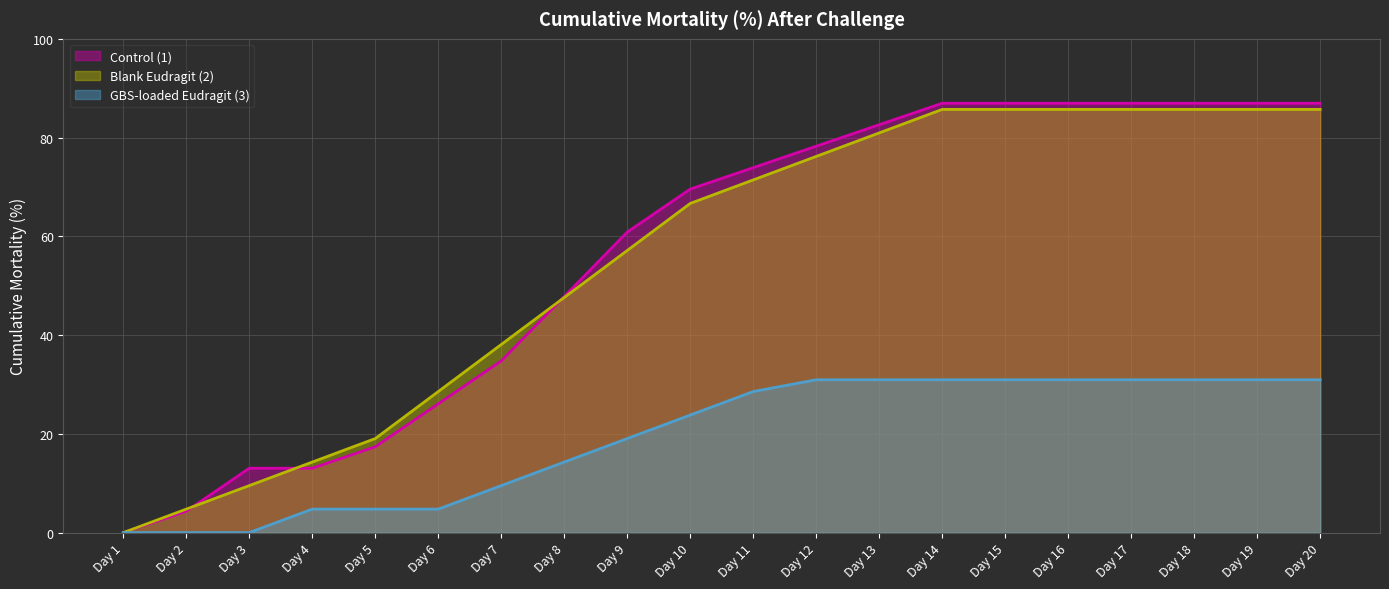

How many times do Control (1) and Blank Eudragit (2) cross each other?

3